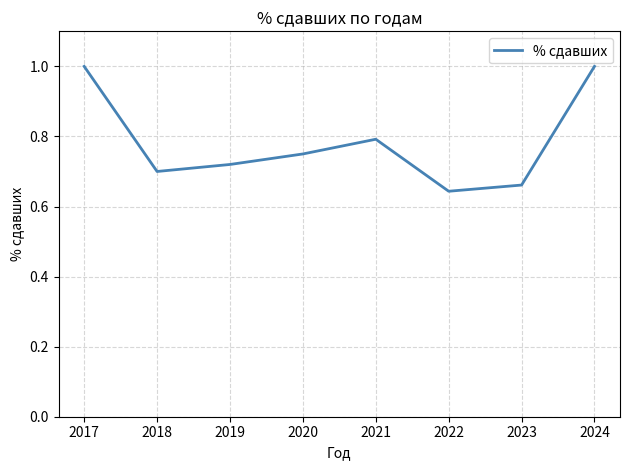

What is the difference between the values at 2019 and 2021?

0.1